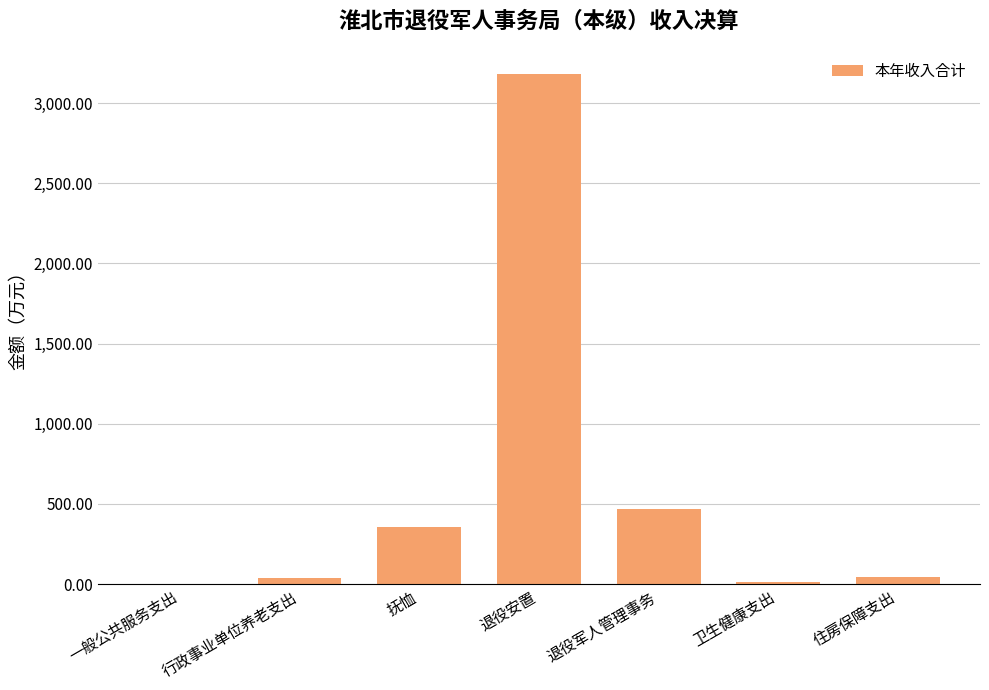

What is the sum of the values at 抚恤 and 退役军人管理事务?

825.4